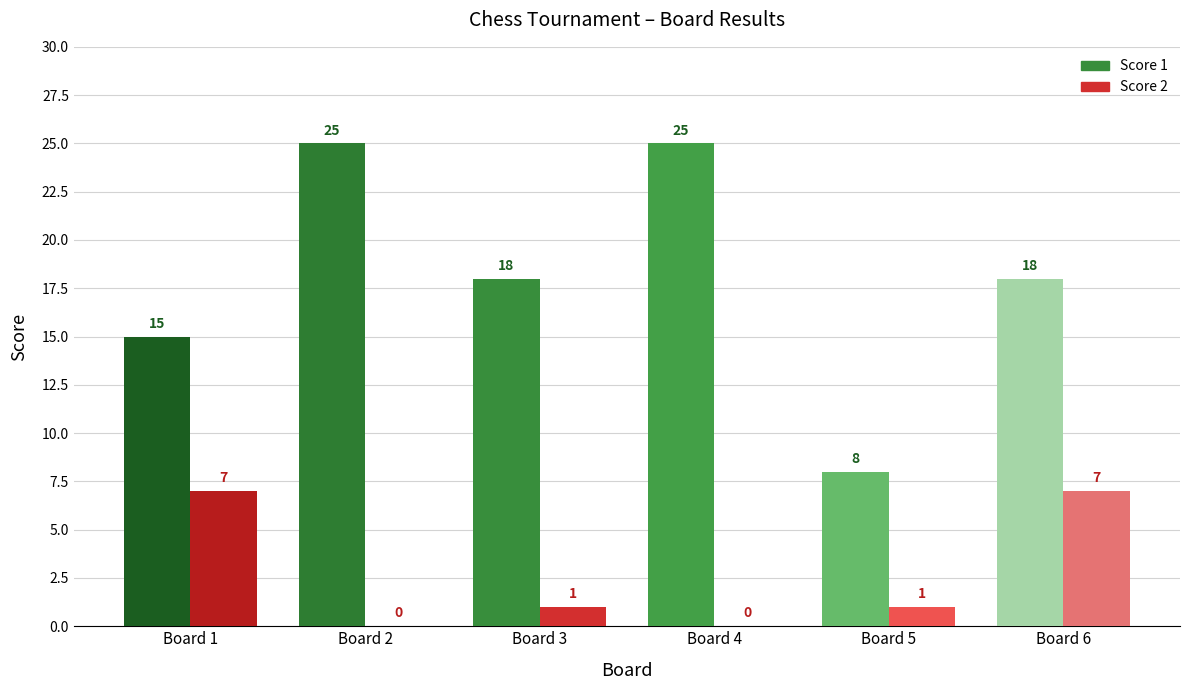

The Score 1 series shows 8 at Board 5. True or false?

True